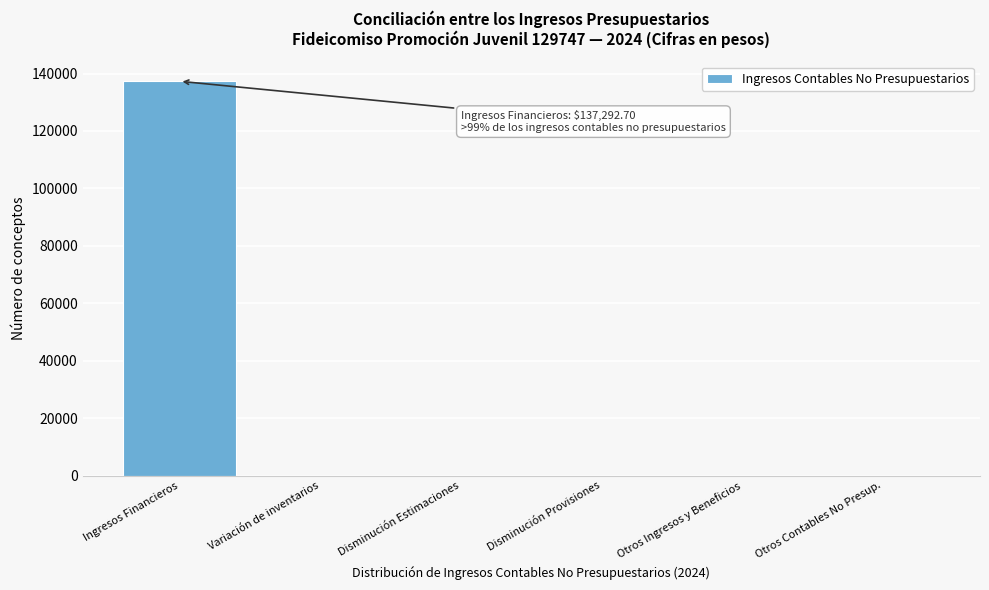

Reading left to right, transcribe all the data shown in this chart.

Ingresos Financieros=137292.7	Variación de inventarios=0.0	Disminución Estimaciones=0.0	Disminución Provisiones=0.0	Otros Ingresos y Beneficios=0.0	Otros Contables No Presup.=0.0